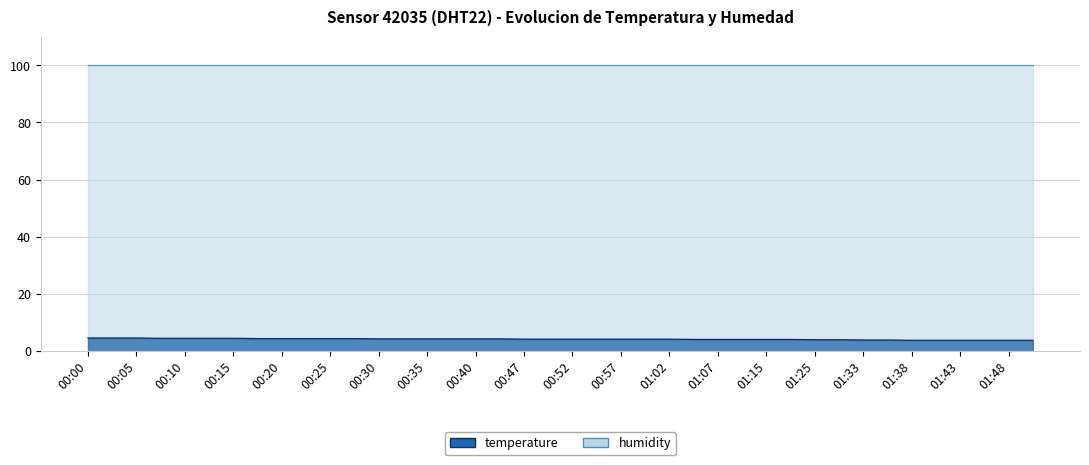

Rank the categories by value from highest to lowest.

00:00, 00:03, 00:05, 00:08, 00:10, 00:13, 00:15, 00:18, 00:20, 00:22, 00:25, 00:27, 00:30, 00:32, 00:35, 00:37, 00:40, 00:42, 00:47, 00:49, 00:52, 00:54, 00:57, 00:59, 01:02, 01:04, 01:07, 01:09, 01:15, 01:17, 01:25, 01:28, 01:33, 01:36, 01:38, 01:40, 01:43, 01:45, 01:48, 01:50